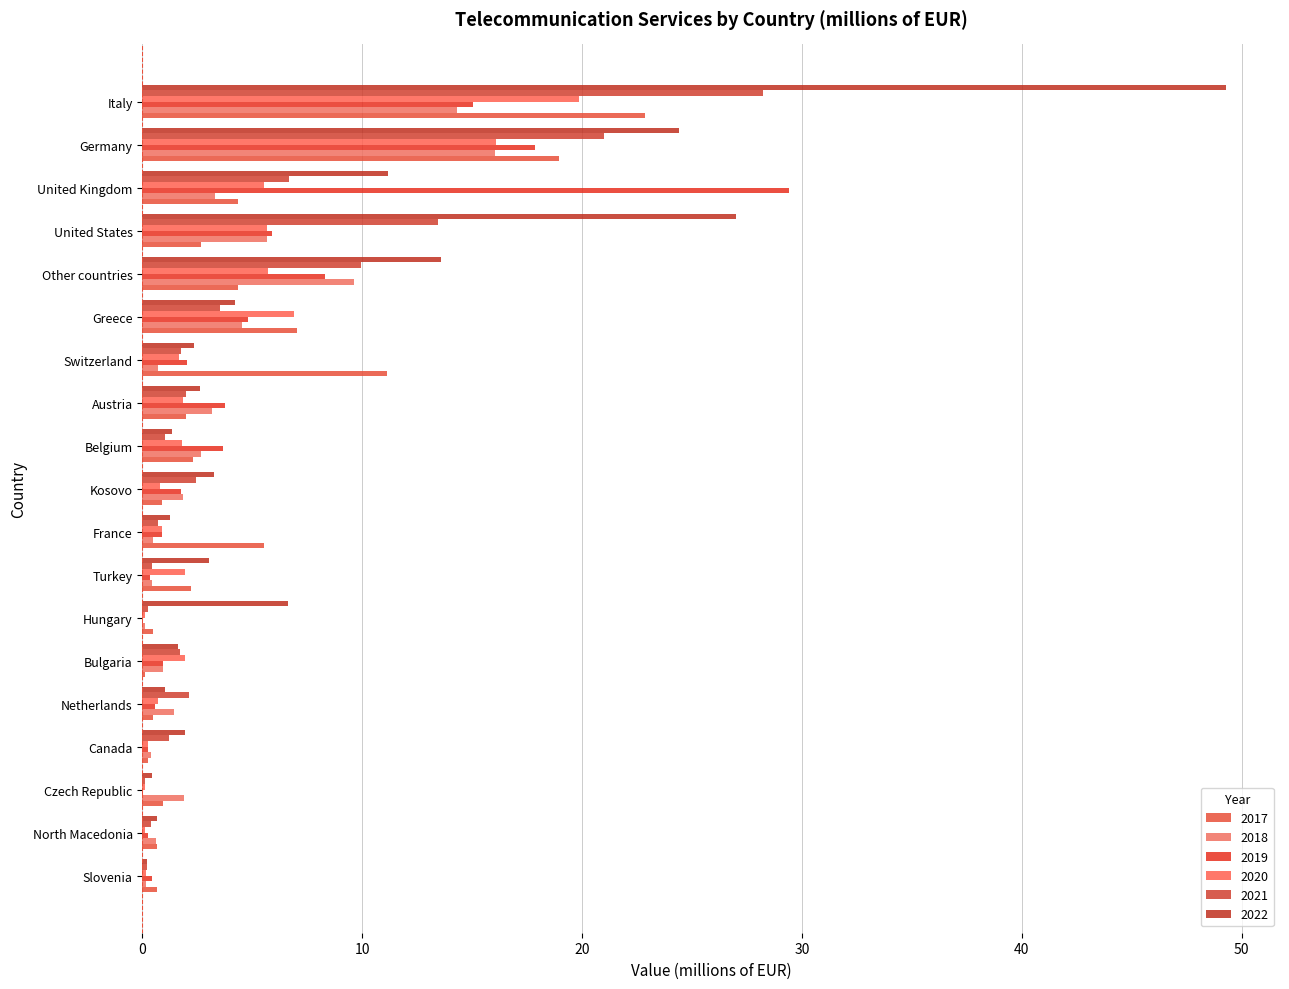

What is the label of the 5th bar from the right?

United States